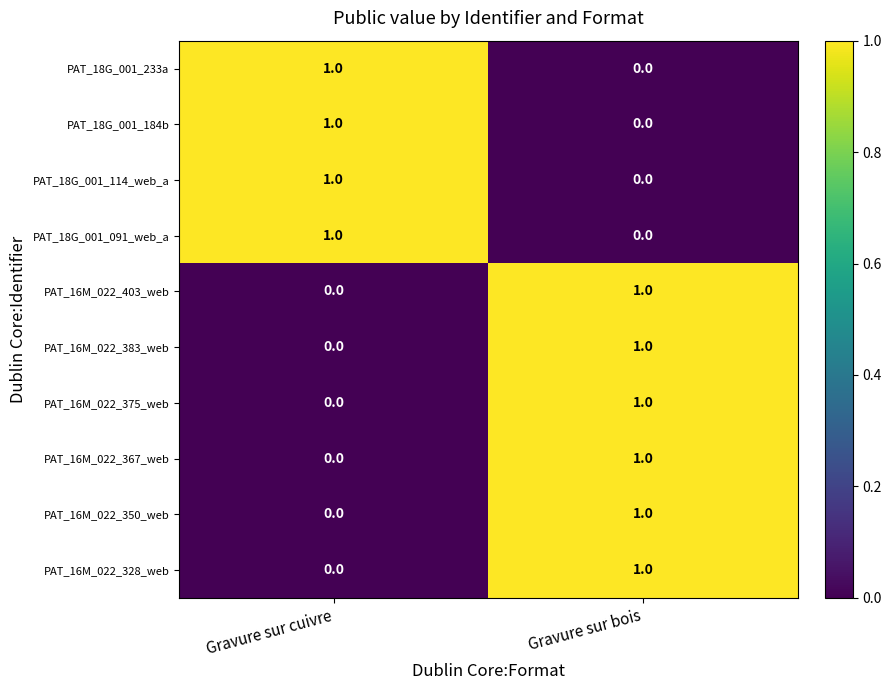

Reading right to left, what are all the values shown in this chart?

PAT_18G_001_233a: 0	1
PAT_18G_001_184b: 0	1
PAT_18G_001_114_web_a: 0	1
PAT_18G_001_091_web_a: 0	1
PAT_16M_022_403_web: 1	0
PAT_16M_022_383_web: 1	0
PAT_16M_022_375_web: 1	0
PAT_16M_022_367_web: 1	0
PAT_16M_022_350_web: 1	0
PAT_16M_022_328_web: 1	0